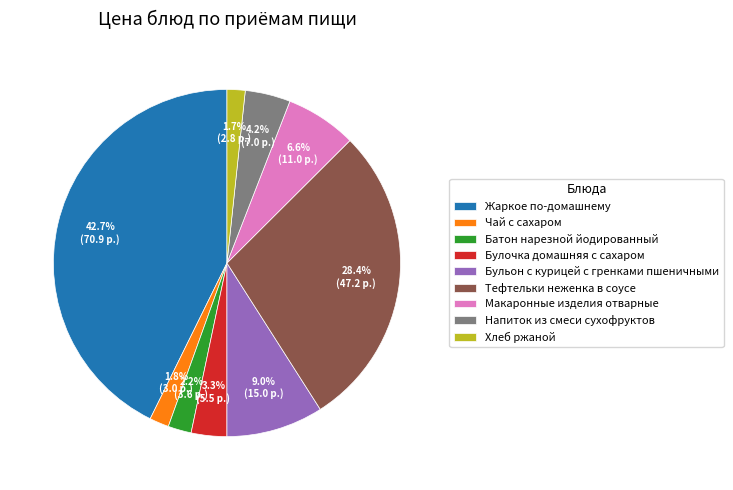

Approximately how many times larger is the value at Макаронные изделия отварные compared to Чай с сахаром?

3.7